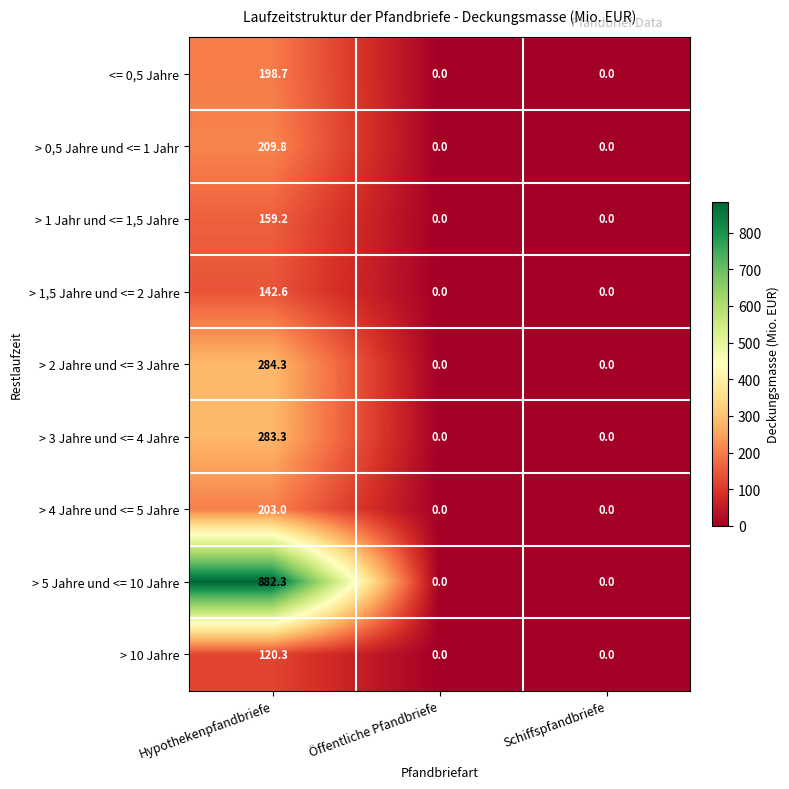

What is the average value of the > 4 Jahre und <= 5 Jahre series?

67.7